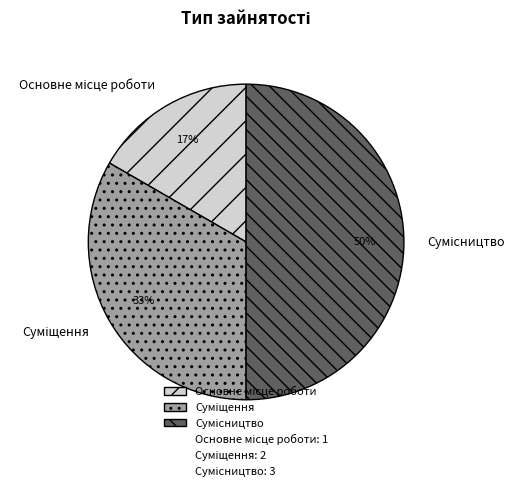

To the nearest percent, what is the difference between the largest and smallest slice percentages?

33%